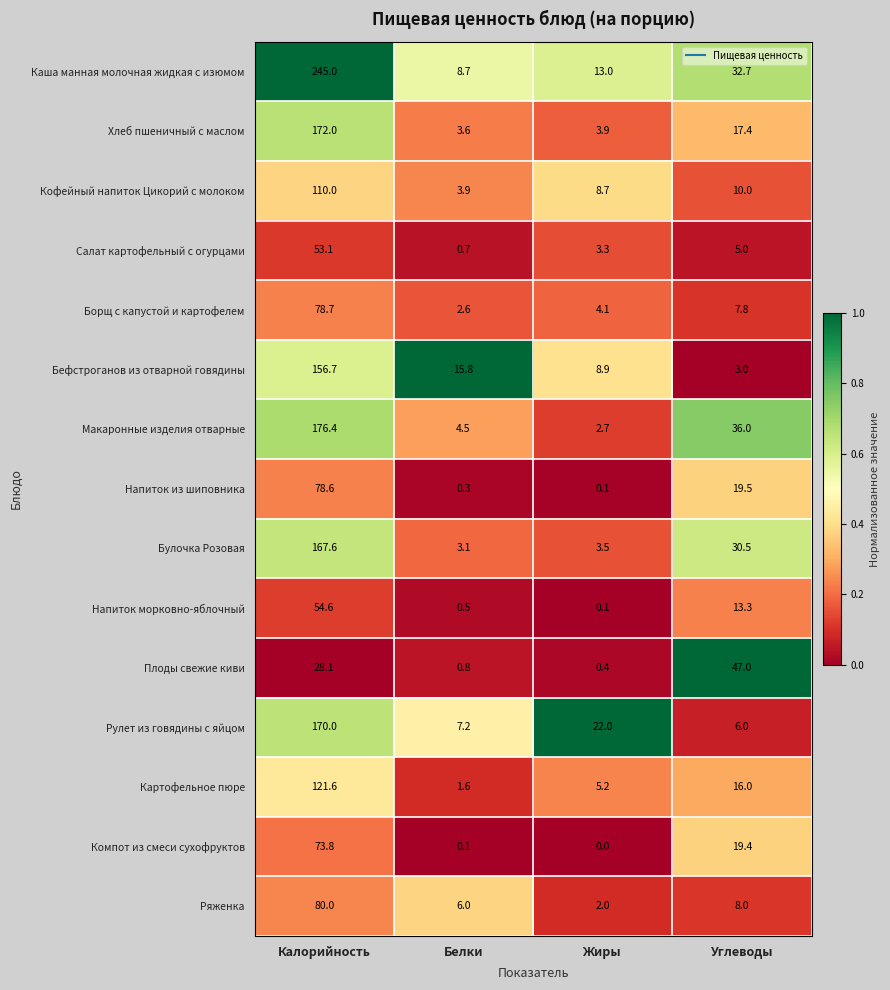

What is the difference between the highest and lowest values at Калорийность?

216.9